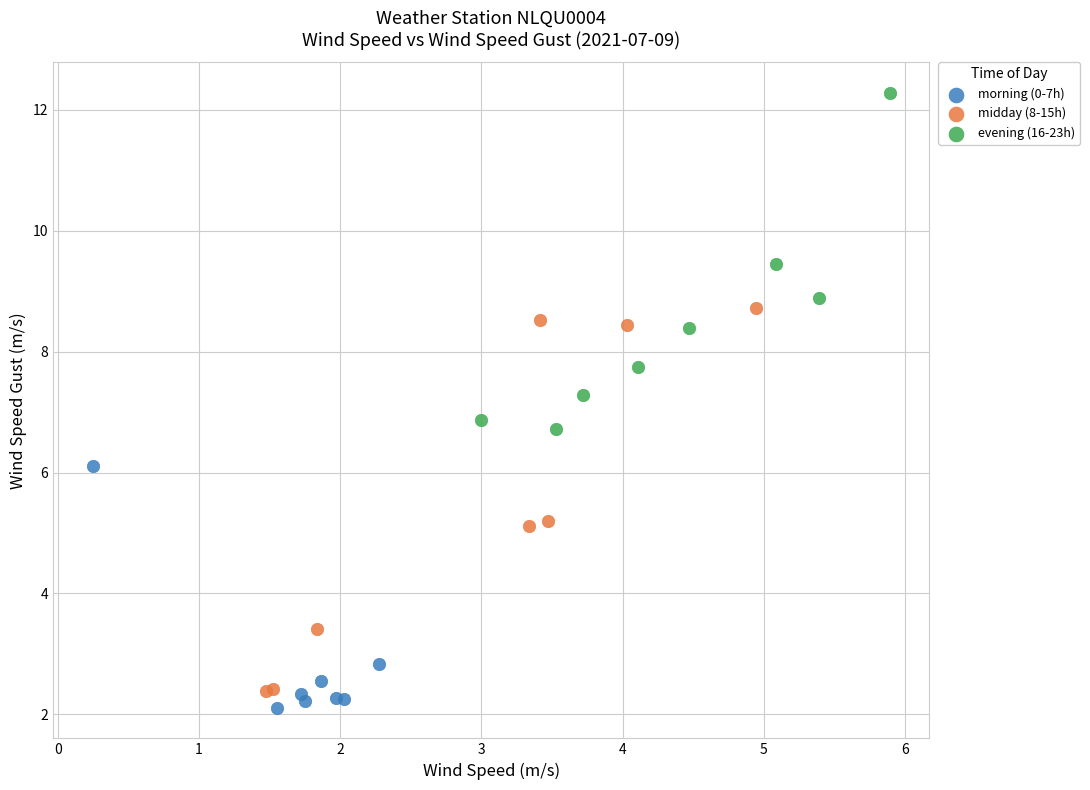

Which series has the largest Y range (max minus min)?

midday (8-15h)